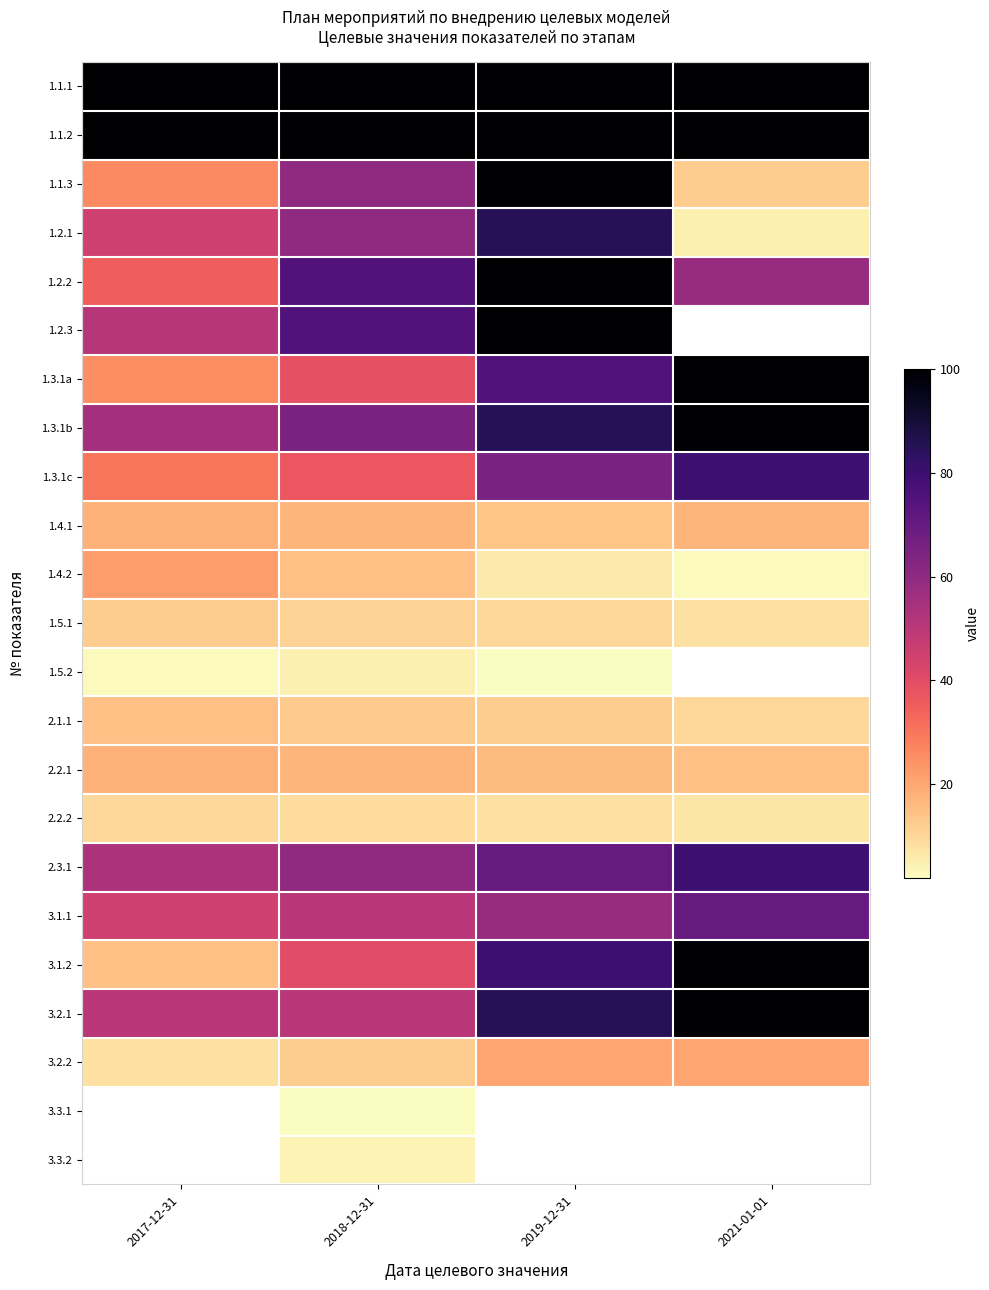

What is the spread (max minus min) of values at 2021-01-01?

97.0